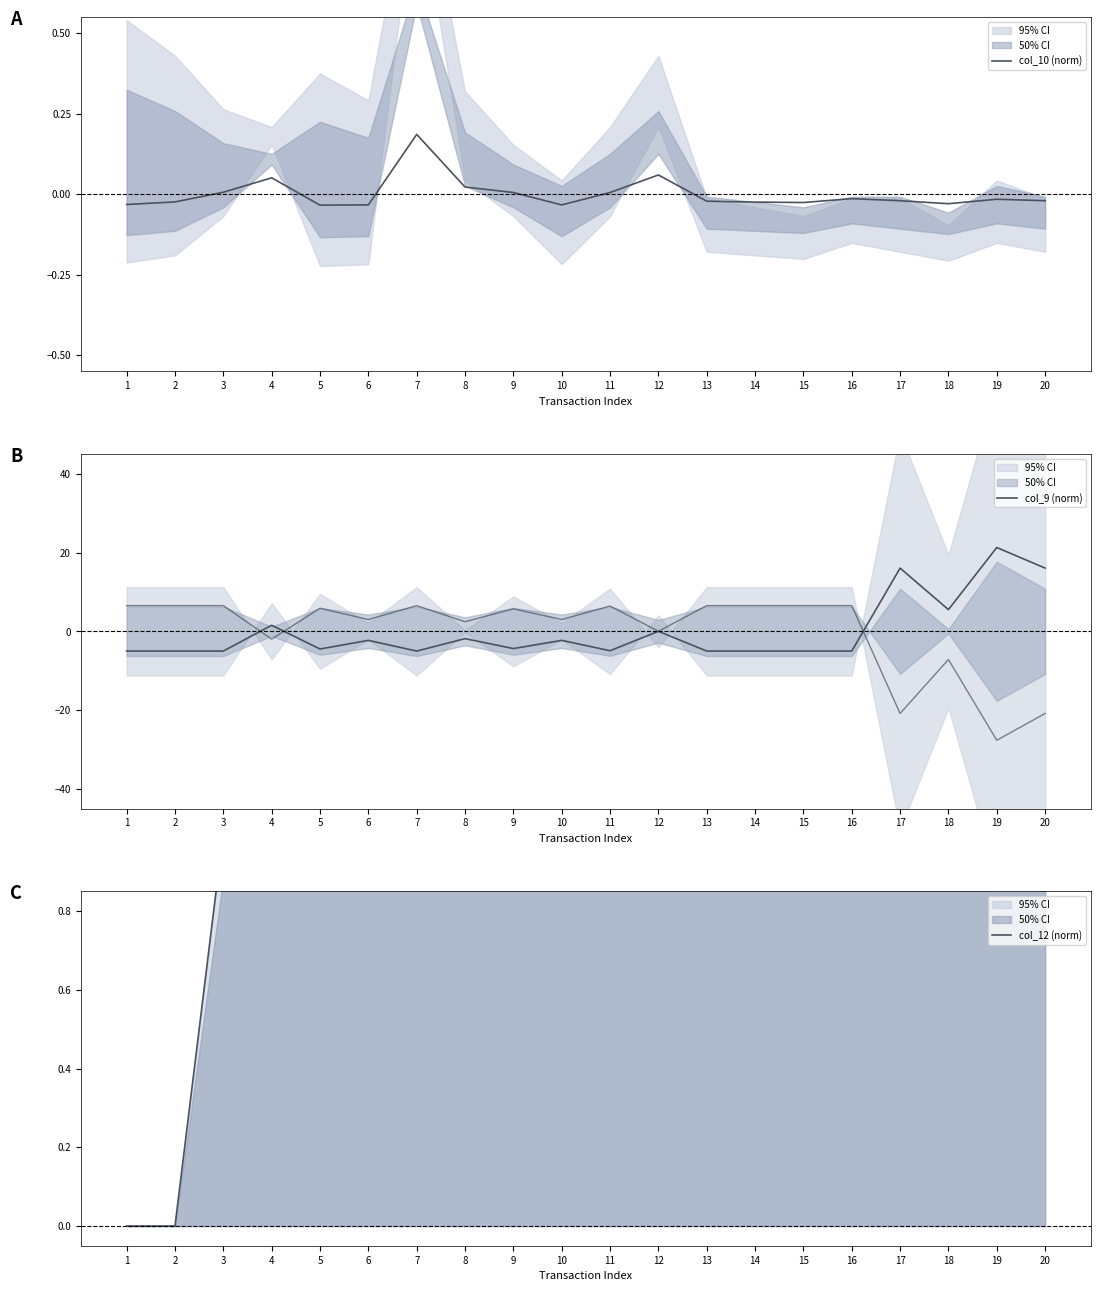

At which category does col_9 (norm) reach its first local valley?

5